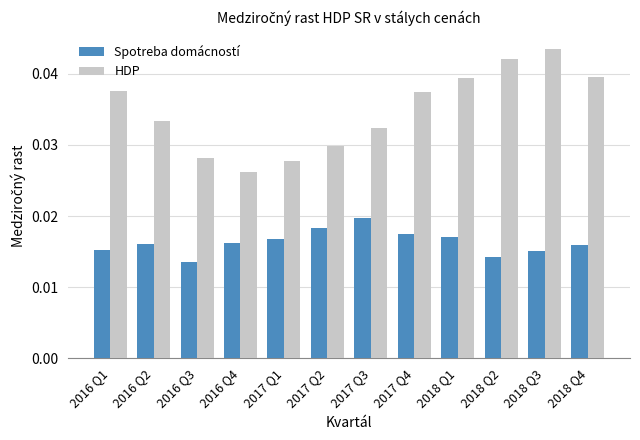

Count the number of categories in the chart.

12